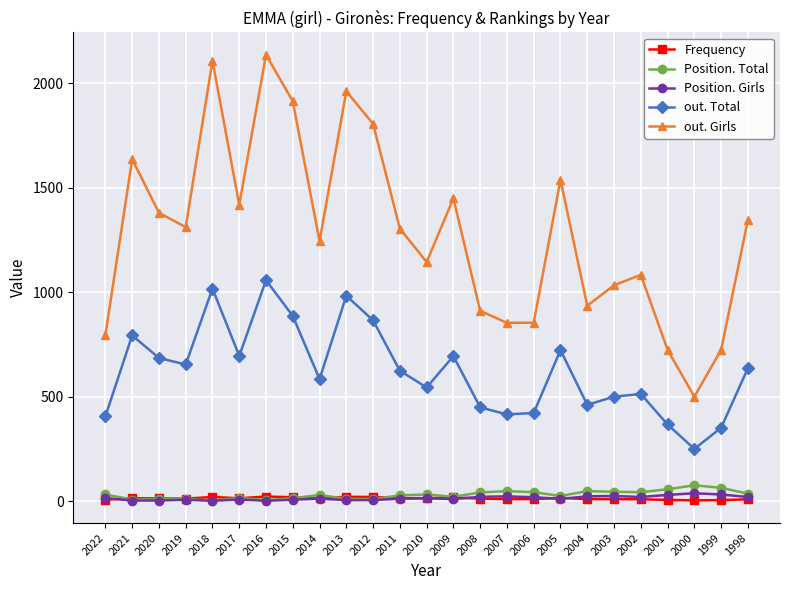

What is the minimum value for out. Girls?

500